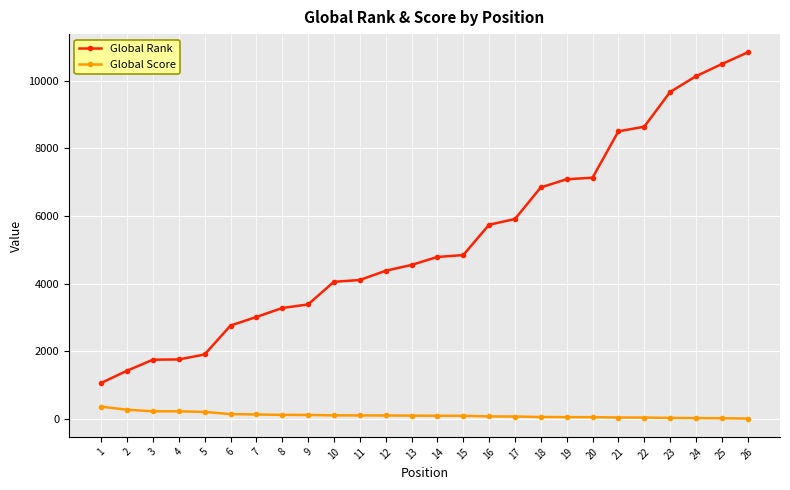

At 20, list the series in order from largest to smallest.

Global Rank, Global Score